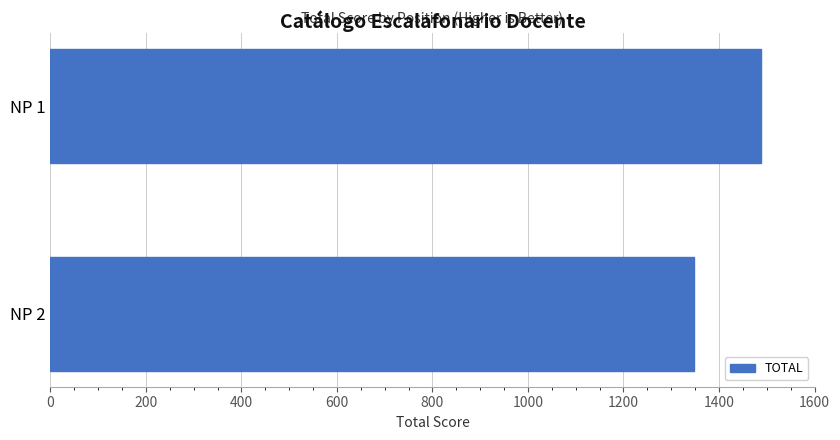

List the labels in order of value, largest first.

NP 1, NP 2